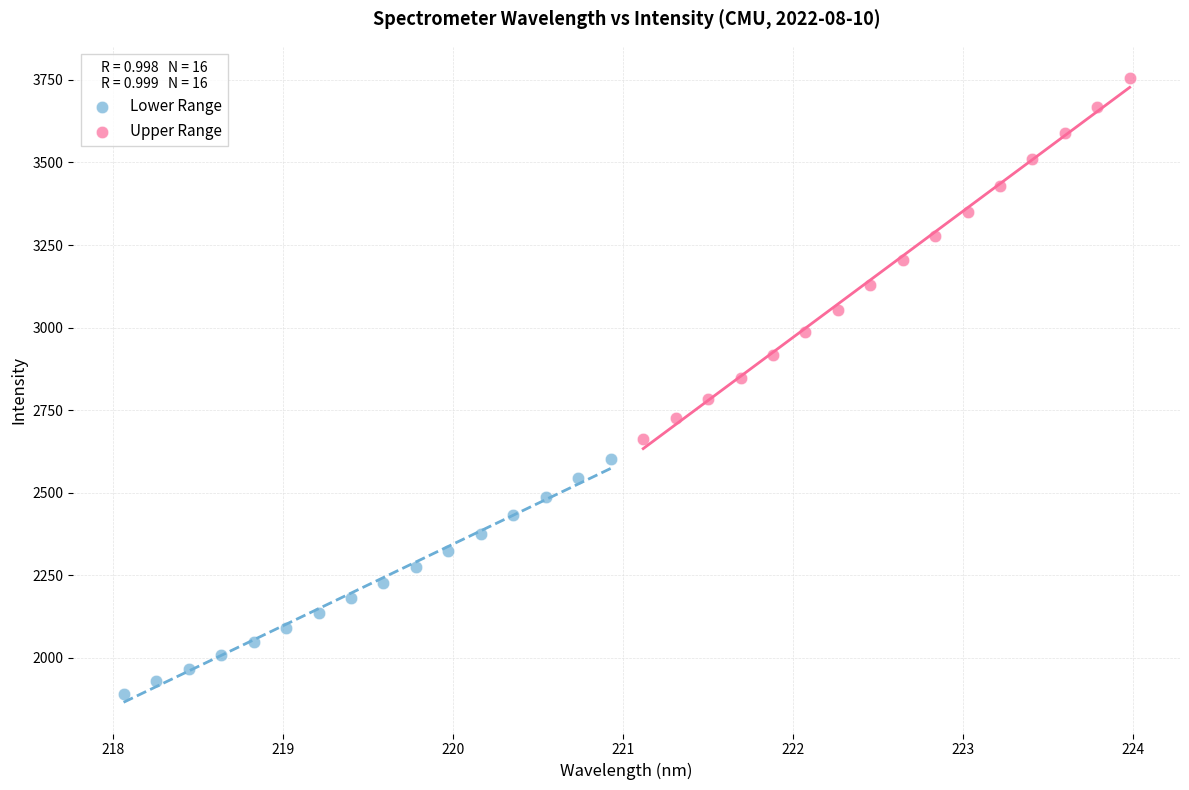

Which series reaches the maximum Y coordinate?

Upper Range